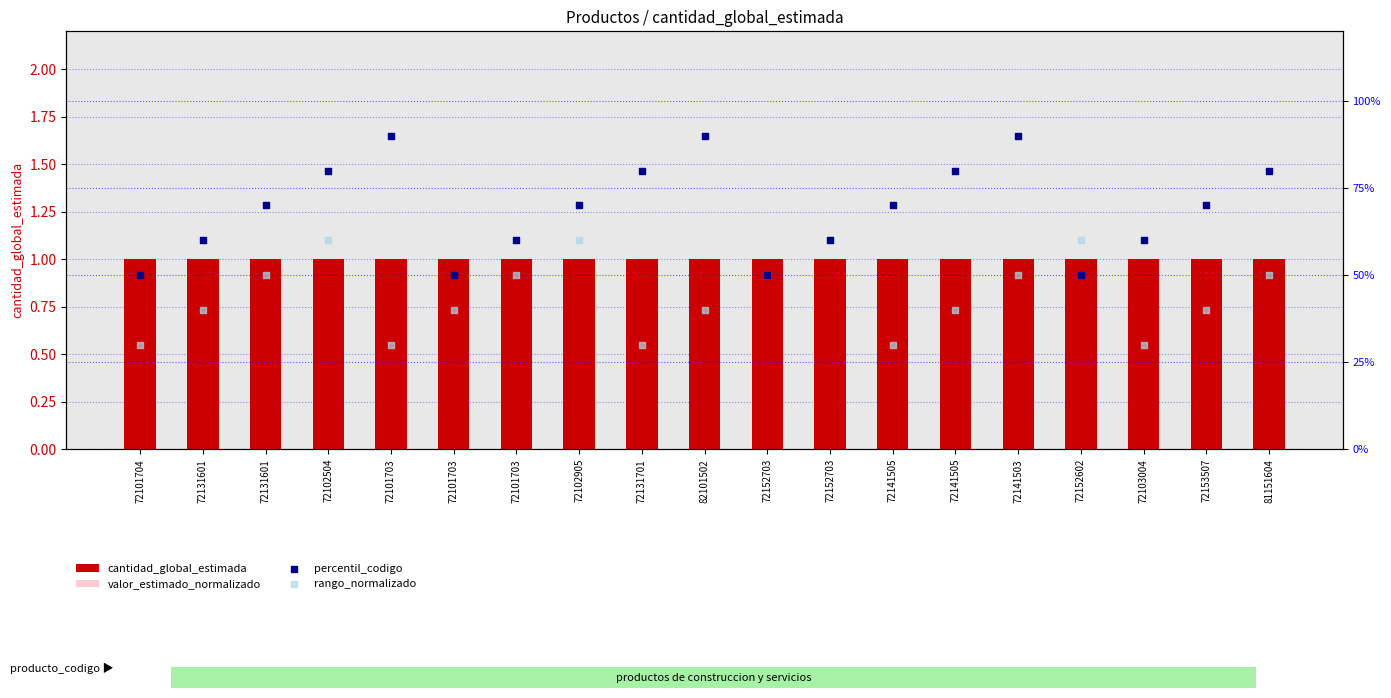

At which category is the sum across all series the highest?

72141503